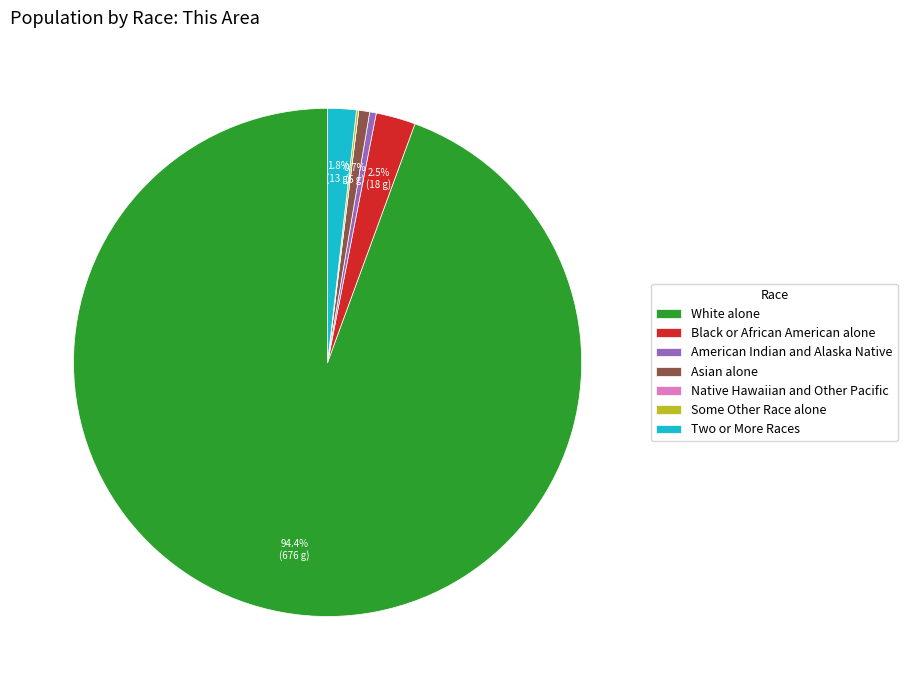

What percentage is NOT represented by Black or African American alone?

97.5%